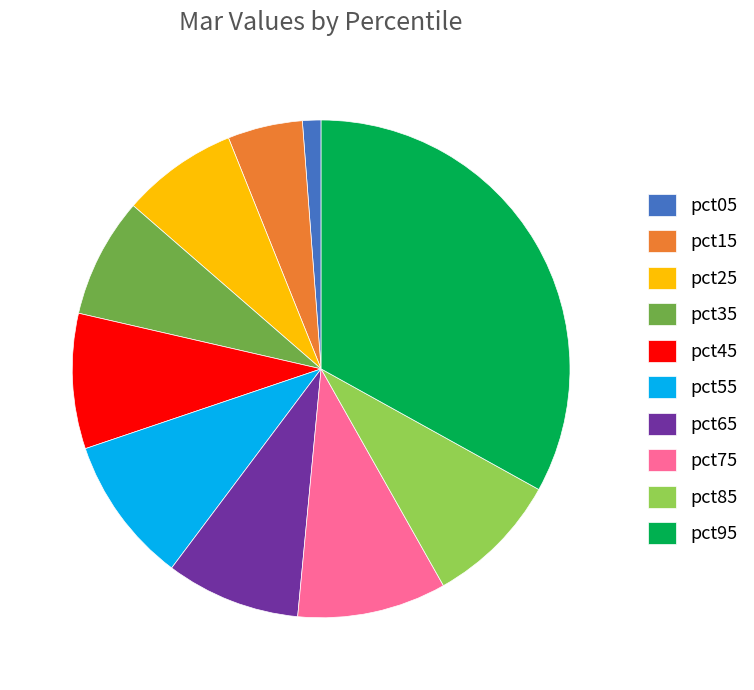

True or false: pct75 accounts for 10% of the total.

True